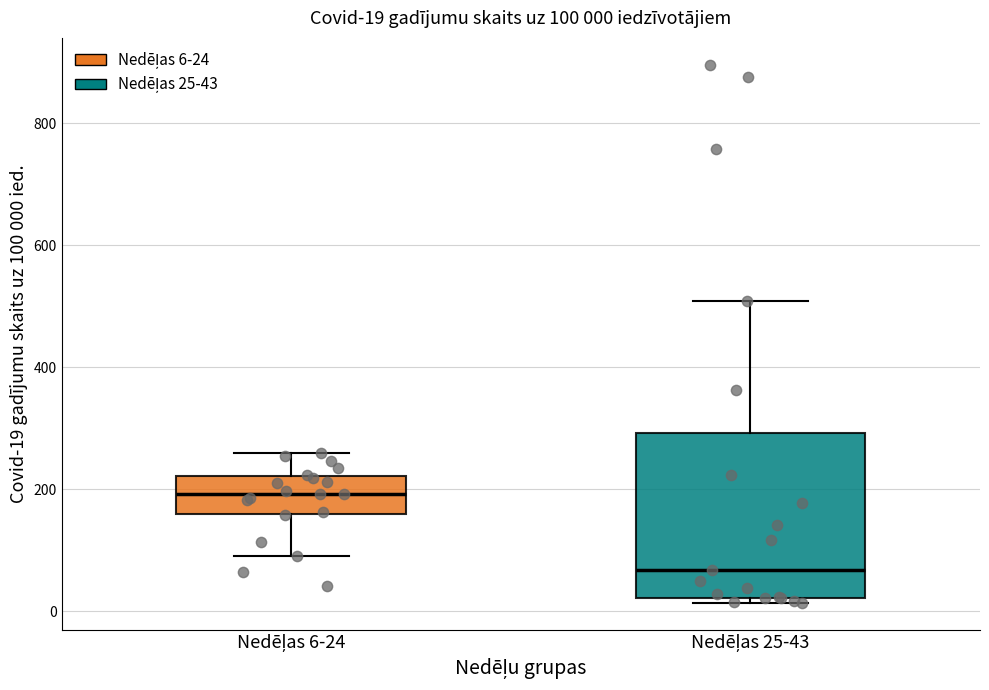

Which box is the tallest, from its lower edge to its upper edge?

Nedēļas 25-43